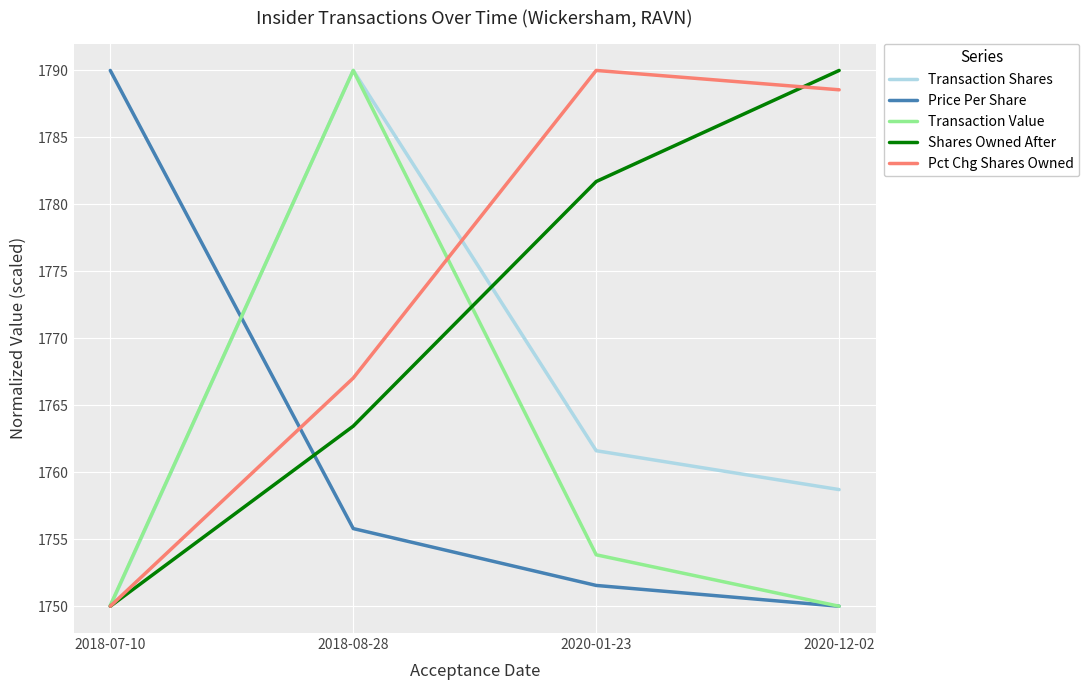

What is the difference between the highest and lowest values at 2020-01-23?

38.4